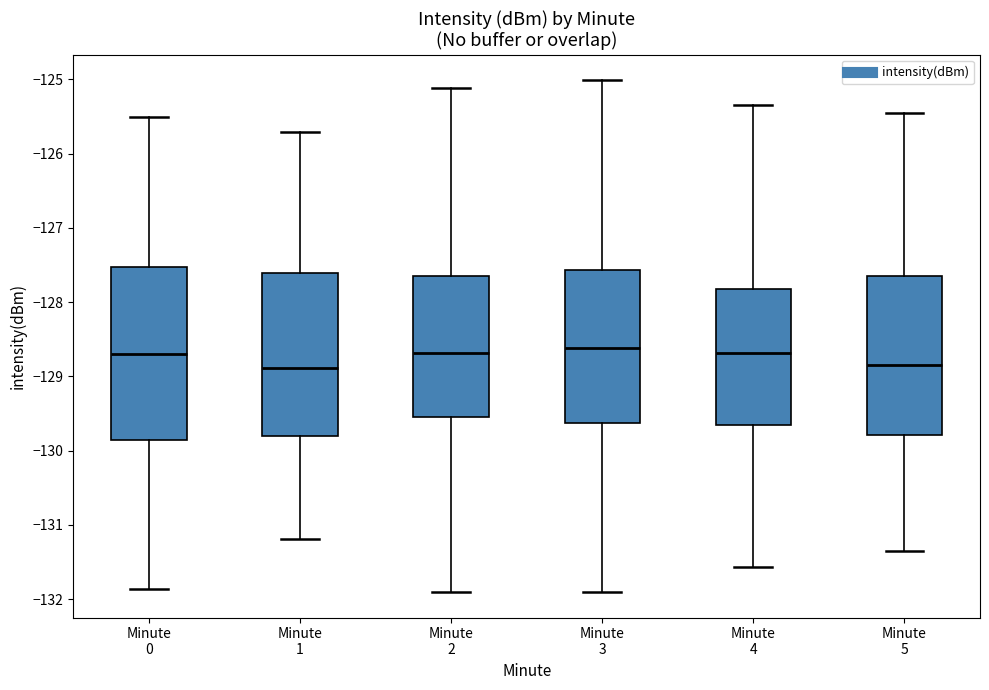

Reading left to right, transcribe this box plot: for each box, give where its median line is, the range the box spans, and where its two whiskers end, as read against the y-axis. The values are not printed on the chart, so give them approximately, as read against the axis.

Minute 0: median -128.7, box -129.9 to -127.5, whiskers -131.9 to -125.5
Minute 1: median -128.9, box -129.8 to -127.6, whiskers -131.2 to -125.7
Minute 2: median -128.7, box -129.5 to -127.6, whiskers -131.9 to -125.1
Minute 3: median -128.6, box -129.6 to -127.6, whiskers -131.9 to -125.0
Minute 4: median -128.7, box -129.7 to -127.8, whiskers -131.6 to -125.3
Minute 5: median -128.8, box -129.8 to -127.7, whiskers -131.3 to -125.5